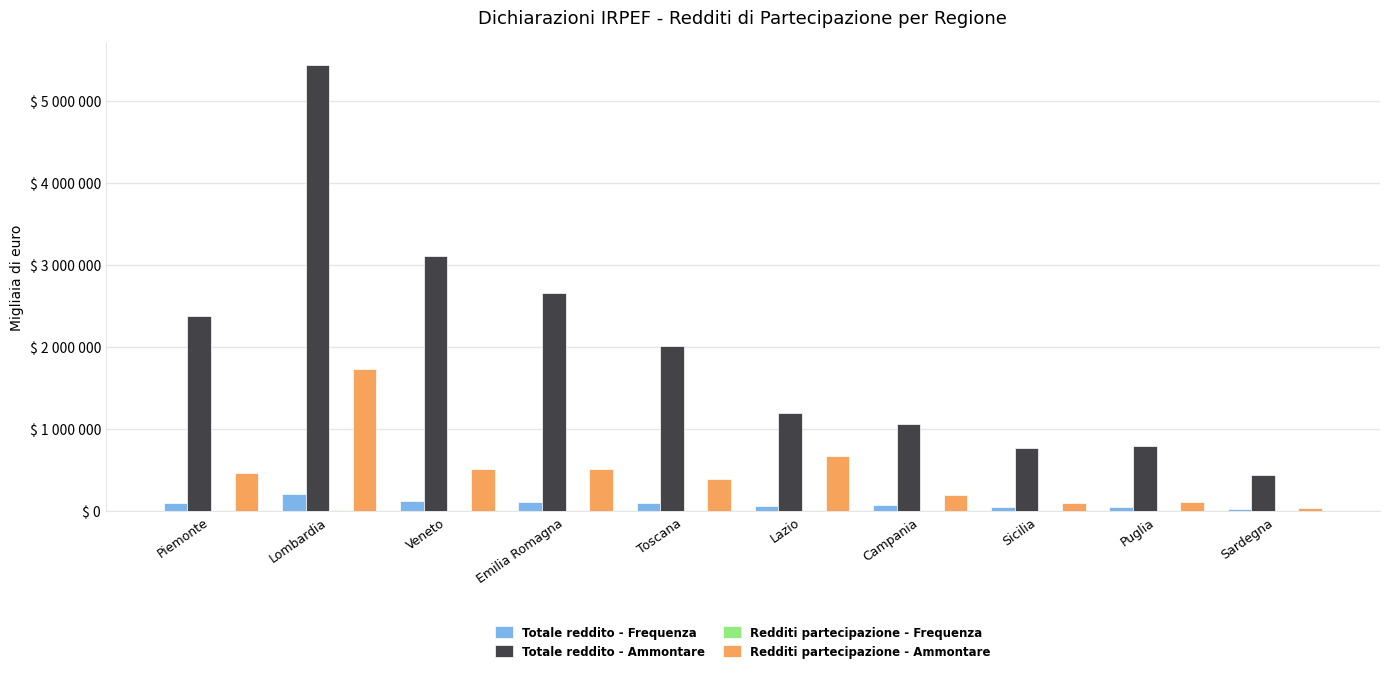

What position from the right is Emilia Romagna?

7